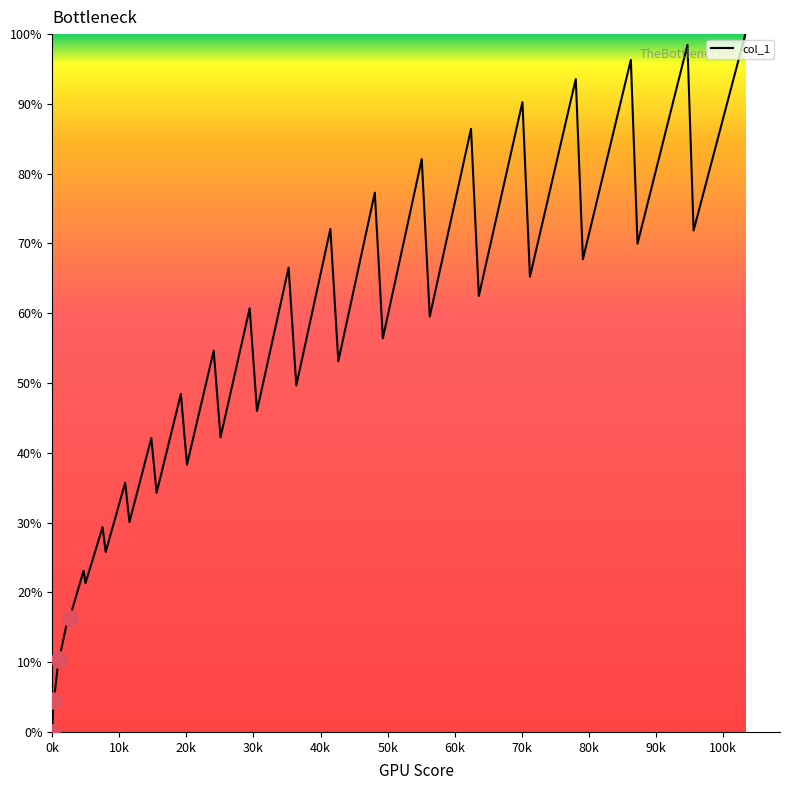

What is the greatest value displayed?

100.0